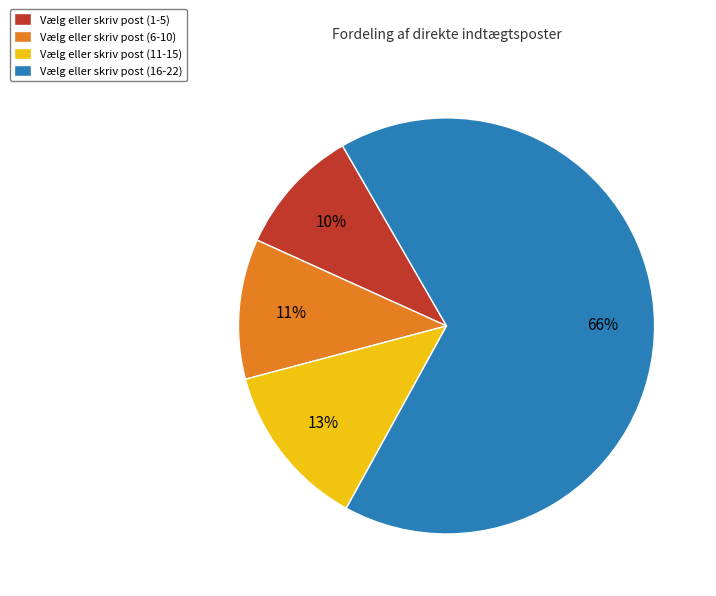

What percentage is the Vælg eller skriv post (16-22) slice, to the nearest percent?

66%